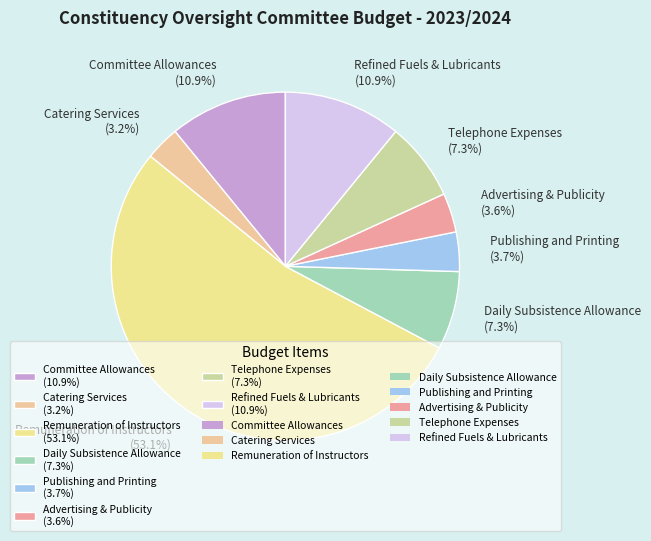

Does any single category account for the majority?

Yes